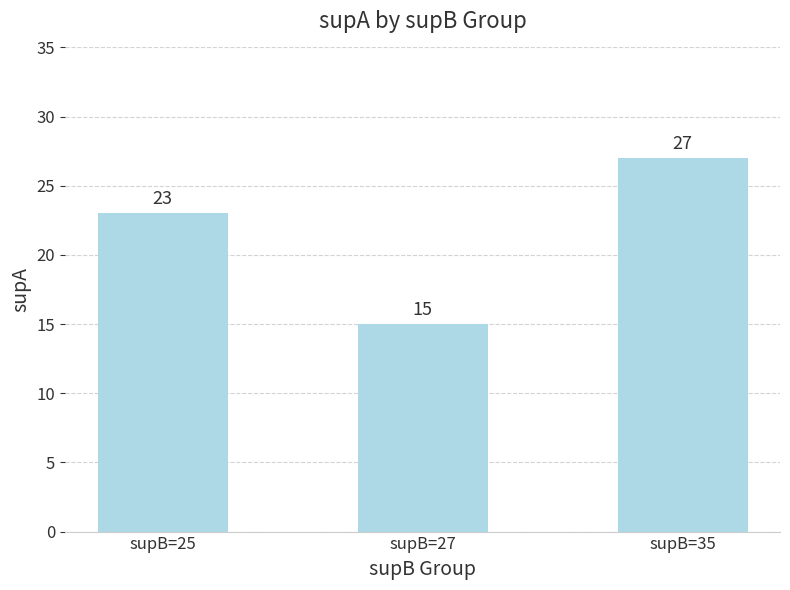

How many values are between 15 and 27?

3